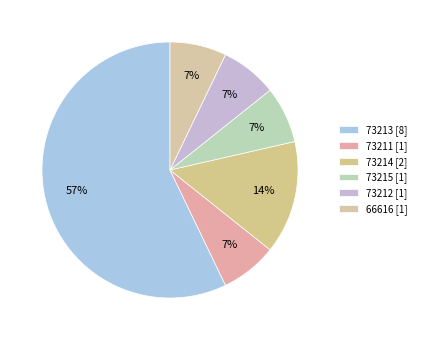

Is there any slice that represents more than half of the pie?

Yes